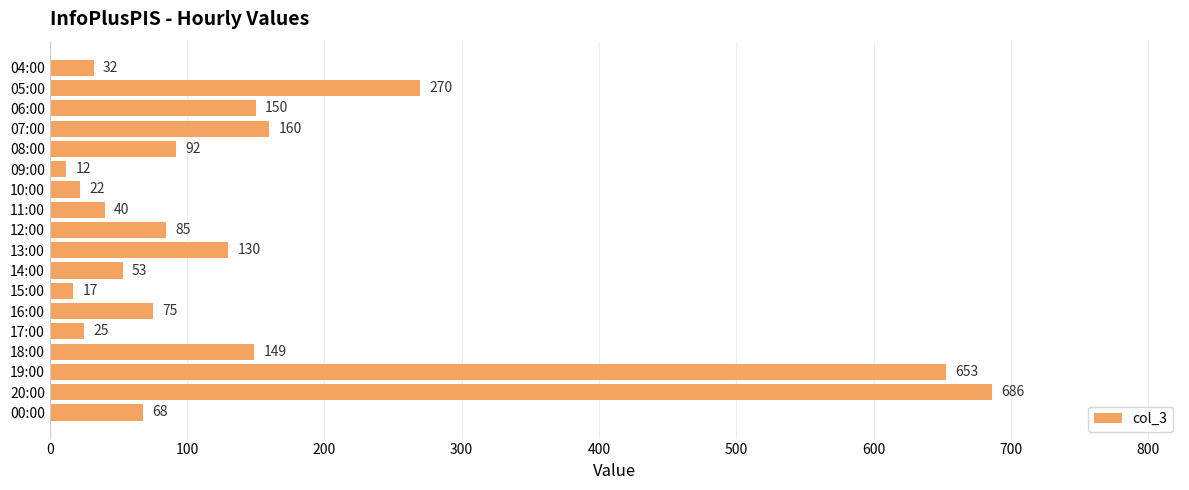

Rank the categories by value from lowest to highest.

09:00, 15:00, 10:00, 17:00, 04:00, 11:00, 14:00, 00:00, 16:00, 12:00, 08:00, 13:00, 18:00, 06:00, 07:00, 05:00, 19:00, 20:00